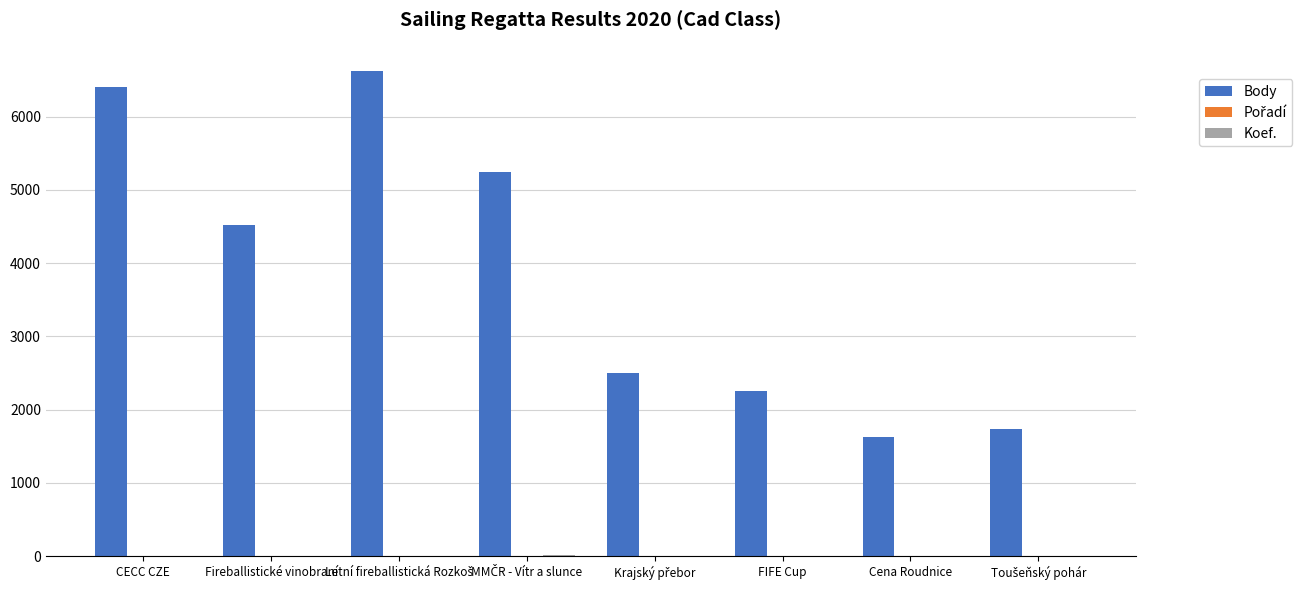

The Body series shows 4515 at Fireballistické vinobraní. True or false?

True